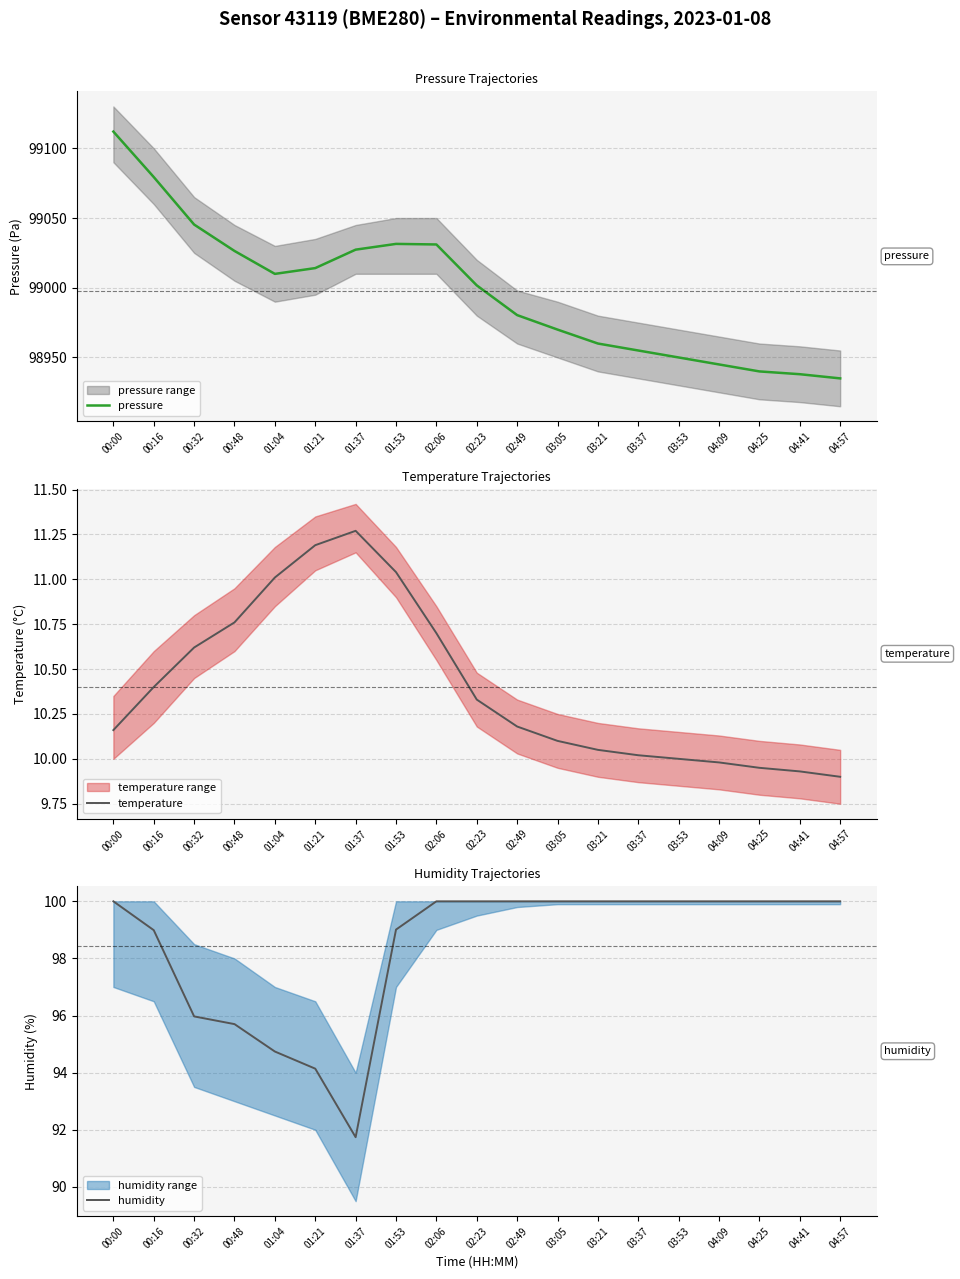

The value of temperature at 03:21 is 4.8. True or false?

False